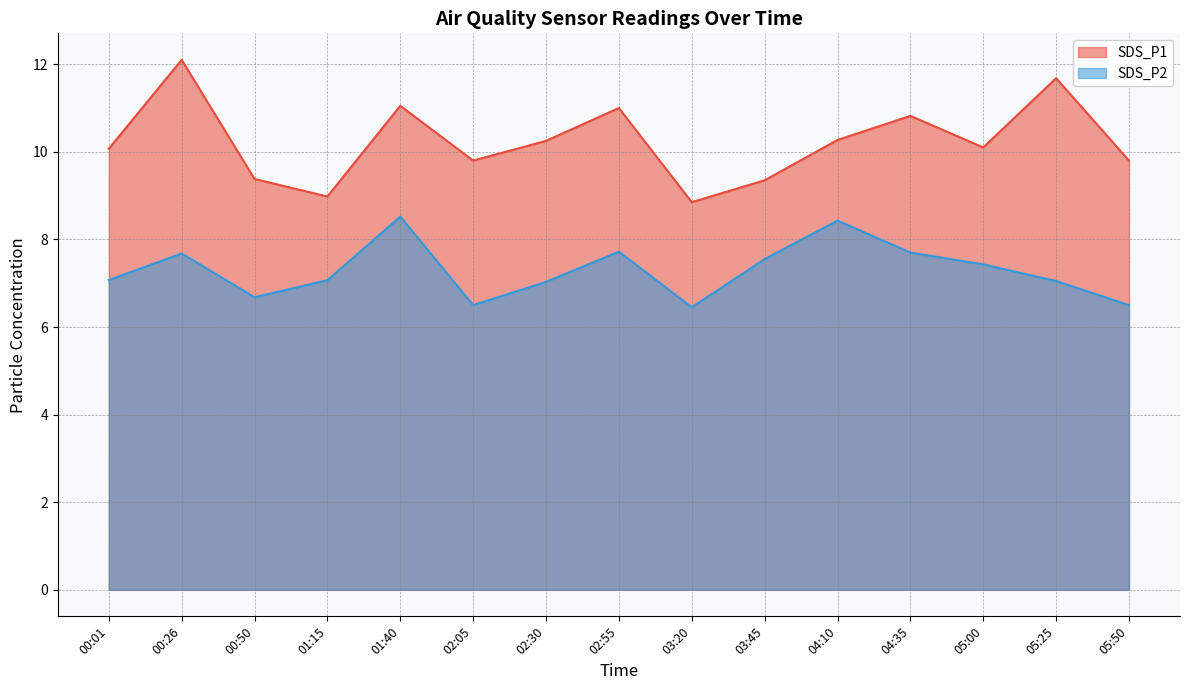

Which series has the widest spread of values?

SDS_P1